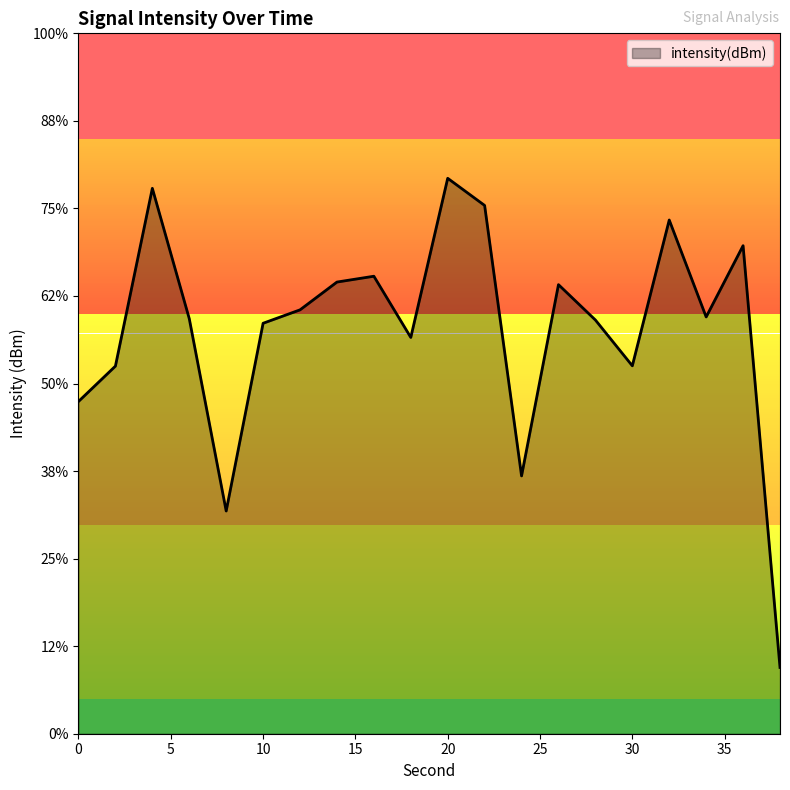

The value at 30 is -61.3. True or false?

False